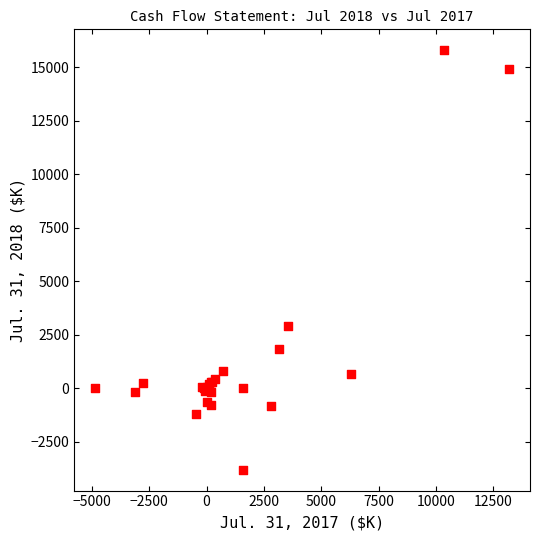

What Y value in the scatter plot is closest to 5987?

2885